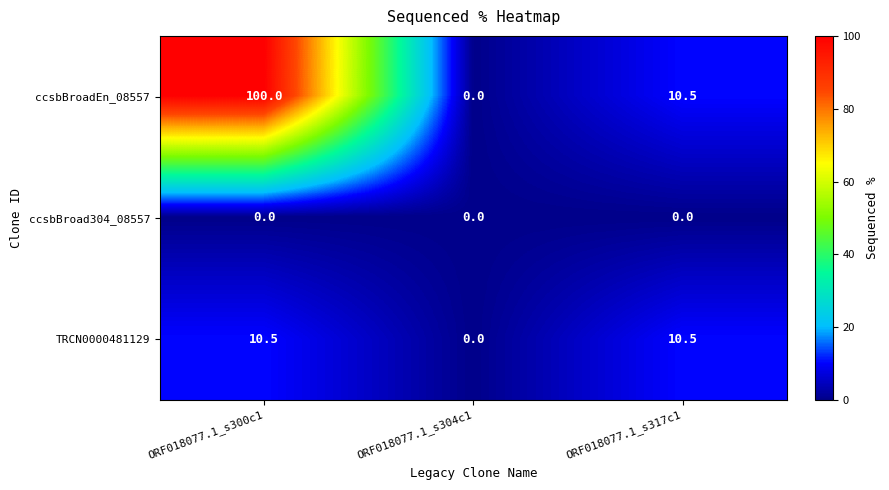

Reading left to right, list all the values displayed in this chart.

ccsbBroadEn_08557: 100.0	0.0	10.5
ccsbBroad304_08557: 0.0	0.0	0.0
TRCN0000481129: 10.5	0.0	10.5